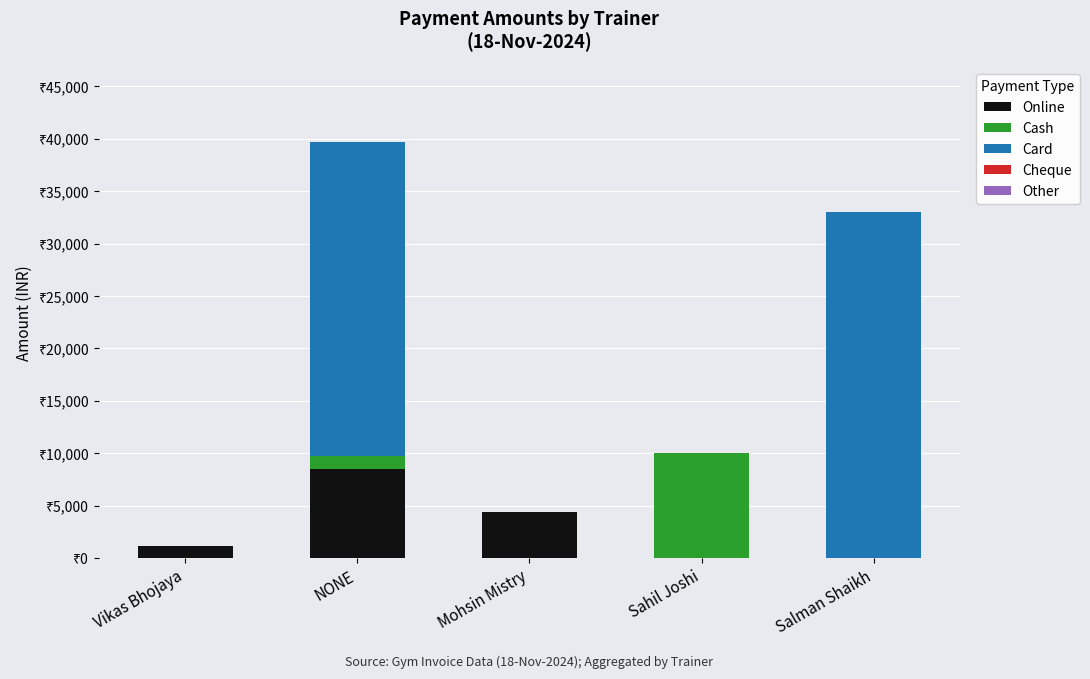

Are the bars grouped side by side (vs. stacked)?

No